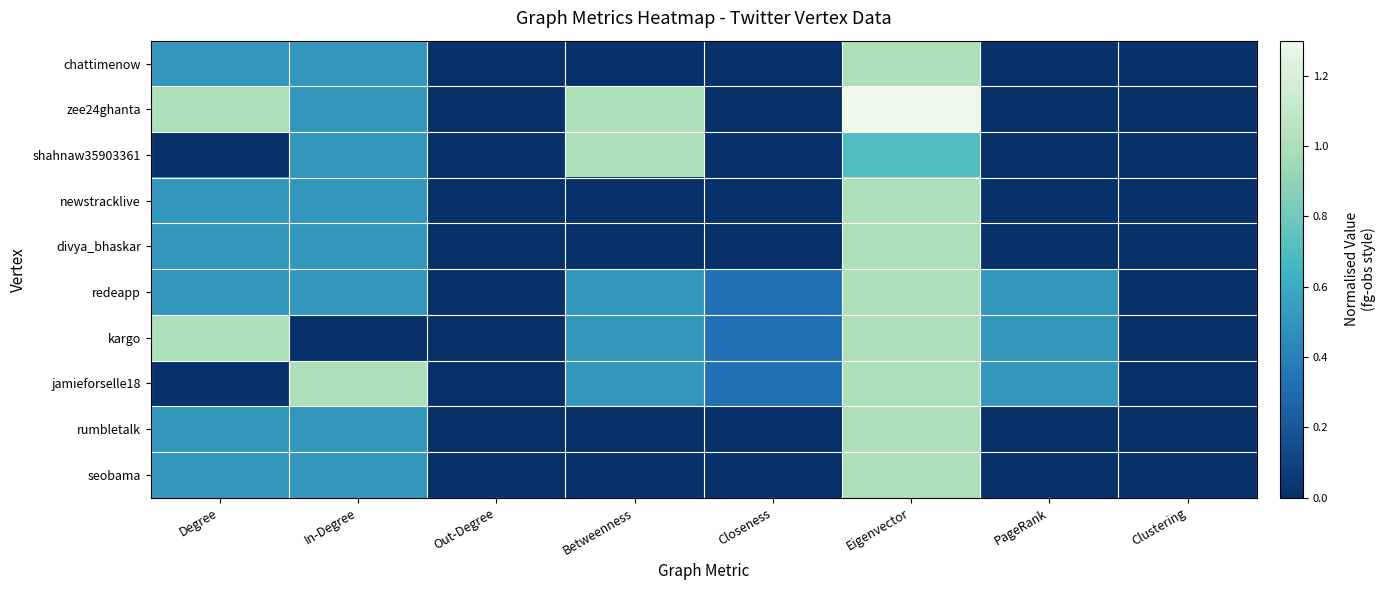

Reading left to right, transcribe all the data shown in this chart.

chattimenow: Degree=0.5	In-Degree=0.5	Out-Degree=0.0	Betweenness=0.0	Closeness=0.0	Eigenvector=1.0	PageRank=0.0	Clustering=0.0
zee24ghanta: Degree=1.0	In-Degree=0.5	Out-Degree=0.0	Betweenness=1.0	Closeness=0.0	Eigenvector=1.3	PageRank=0.0	Clustering=0.0
shahnaw35903361: Degree=0.0	In-Degree=0.5	Out-Degree=0.0	Betweenness=1.0	Closeness=0.0	Eigenvector=0.7	PageRank=0.0	Clustering=0.0
newstracklive: Degree=0.5	In-Degree=0.5	Out-Degree=0.0	Betweenness=0.0	Closeness=0.0	Eigenvector=1.0	PageRank=0.0	Clustering=0.0
divya_bhaskar: Degree=0.5	In-Degree=0.5	Out-Degree=0.0	Betweenness=0.0	Closeness=0.0	Eigenvector=1.0	PageRank=0.0	Clustering=0.0
redeapp: Degree=0.5	In-Degree=0.5	Out-Degree=0.0	Betweenness=0.5	Closeness=0.3	Eigenvector=1.0	PageRank=0.5	Clustering=0.0
kargo: Degree=1.0	In-Degree=0.0	Out-Degree=0.0	Betweenness=0.5	Closeness=0.3	Eigenvector=1.0	PageRank=0.5	Clustering=0.0
jamieforselle18: Degree=0.0	In-Degree=1.0	Out-Degree=0.0	Betweenness=0.5	Closeness=0.3	Eigenvector=1.0	PageRank=0.5	Clustering=0.0
rumbletalk: Degree=0.5	In-Degree=0.5	Out-Degree=0.0	Betweenness=0.0	Closeness=0.0	Eigenvector=1.0	PageRank=0.0	Clustering=0.0
seobama: Degree=0.5	In-Degree=0.5	Out-Degree=0.0	Betweenness=0.0	Closeness=0.0	Eigenvector=1.0	PageRank=0.0	Clustering=0.0